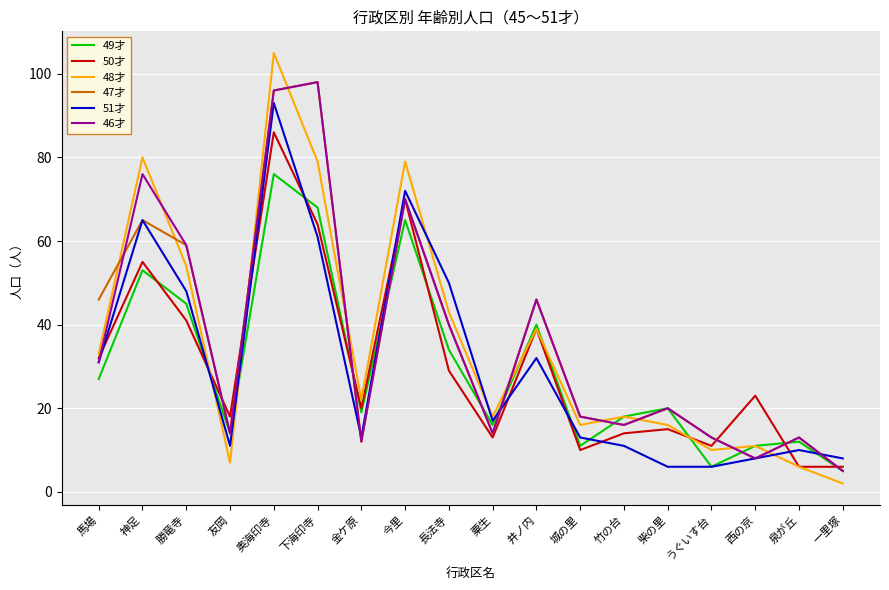

Reading left to right, extract all data points from this chart.

49才: 27	53	45	14	76	68	19	65	34	16	40	11	18	20	6	11	12	5
50才: 32	55	41	18	86	64	20	70	29	13	39	10	14	15	11	23	6	6
48才: 33	80	54	7	105	79	22	79	43	18	39	16	18	16	10	11	6	2
47才: 46	65	59	14	96	98	12	70	40	14	46	18	16	20	13	8	13	5
51才: 31	65	48	11	93	61	13	72	50	17	32	13	11	6	6	8	10	8
46才: 31	76	59	14	96	98	12	70	40	14	46	18	16	20	13	8	13	5